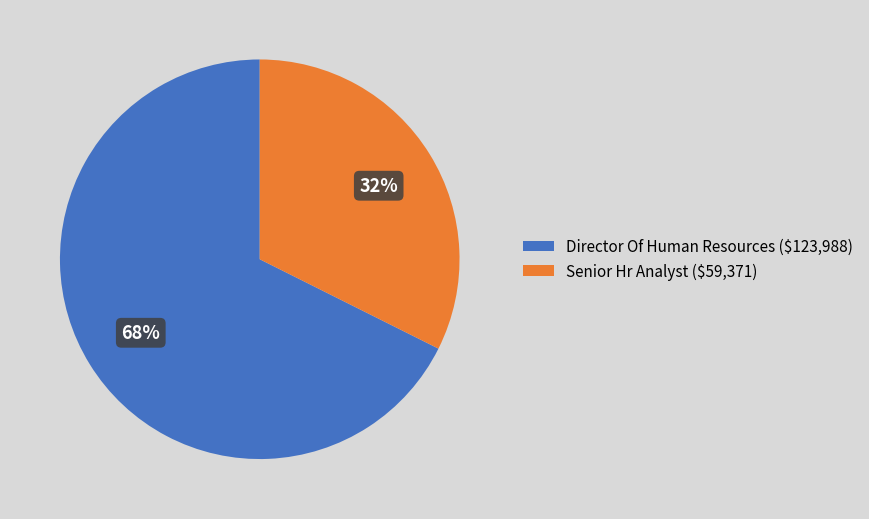

How many segments does this pie chart have?

2